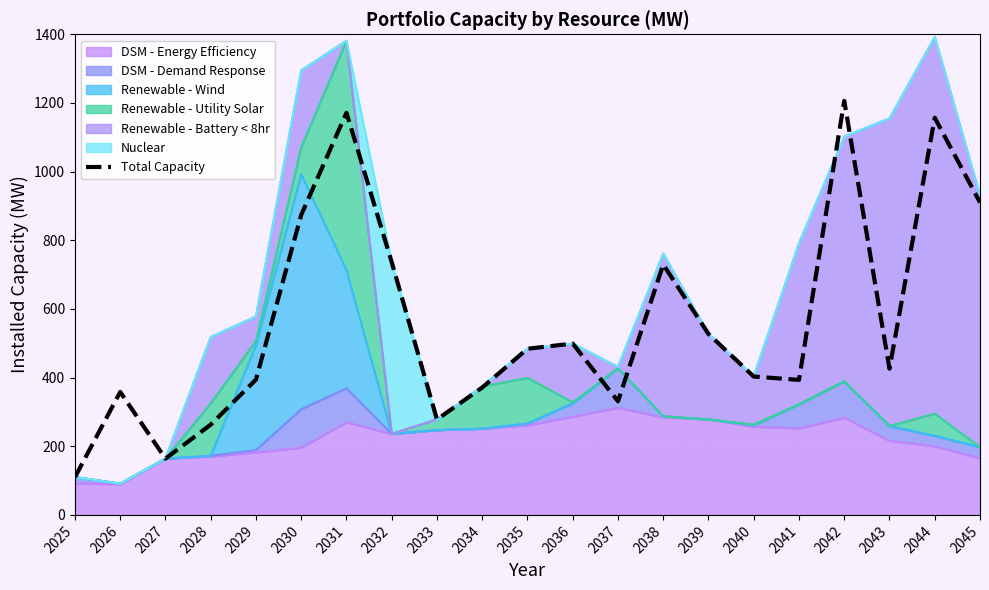

Reading left to right, transcribe all the data shown in this chart.

2025=110.0	2026=358.2	2027=164.0	2028=263.0	2029=394.2	2030=874.0	2031=1171.5	2032=736.0	2033=278.0	2034=371.0	2035=484.0	2036=499.0	2037=331.0	2038=729.3	2039=527.0	2040=403.0	2041=393.3	2042=1206.0	2043=425.9	2044=1156.9	2045=910.0